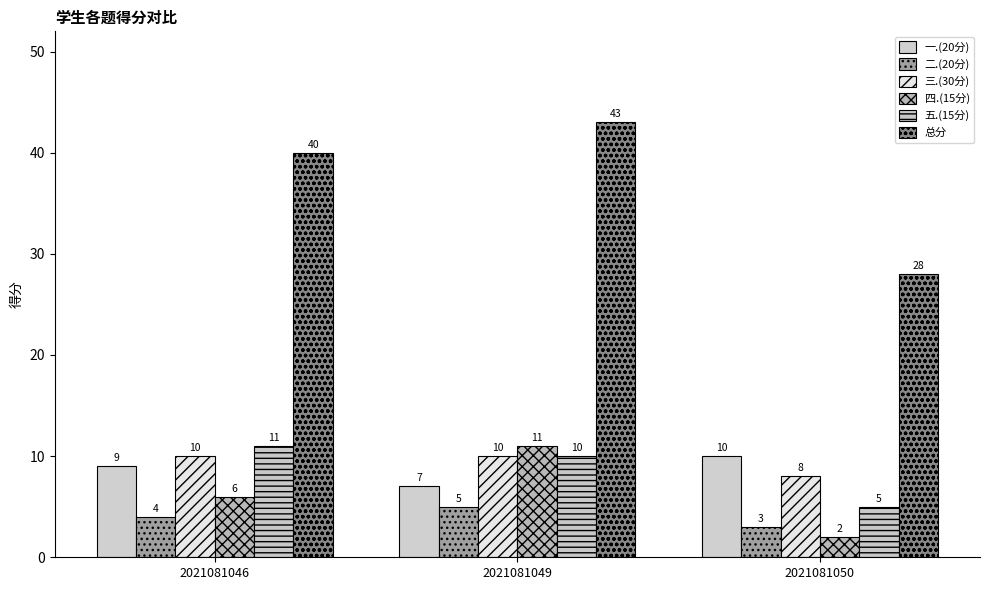

At which category is the sum across all series the highest?

2021081049